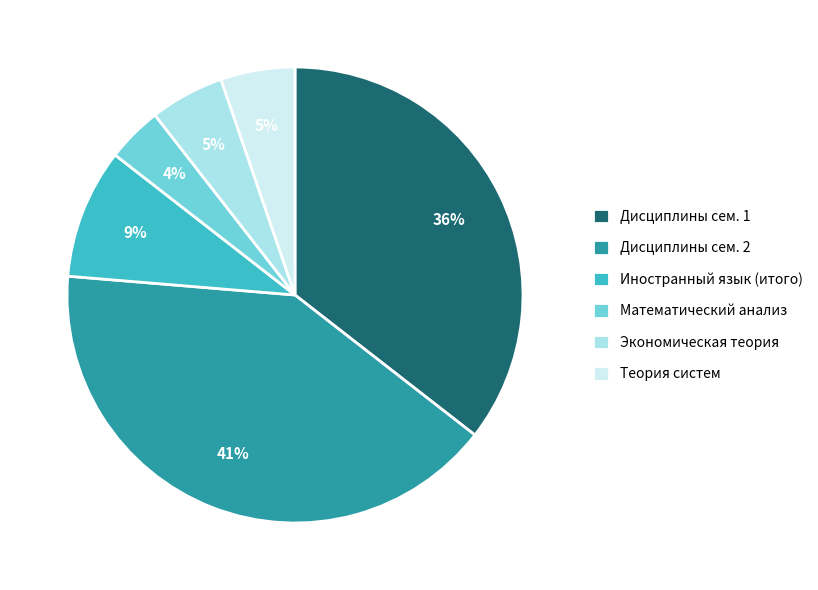

How many segments does this pie chart have?

6